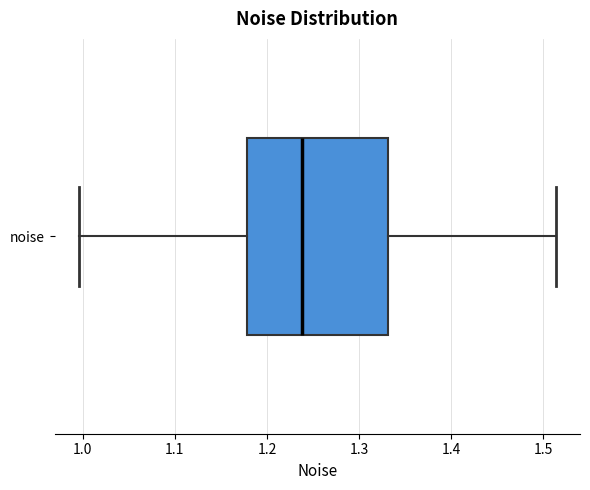

Where does the median line of the box for noise sit on the x-axis? The values are not printed on the chart, so give them approximately, as read against the axis.

1.24